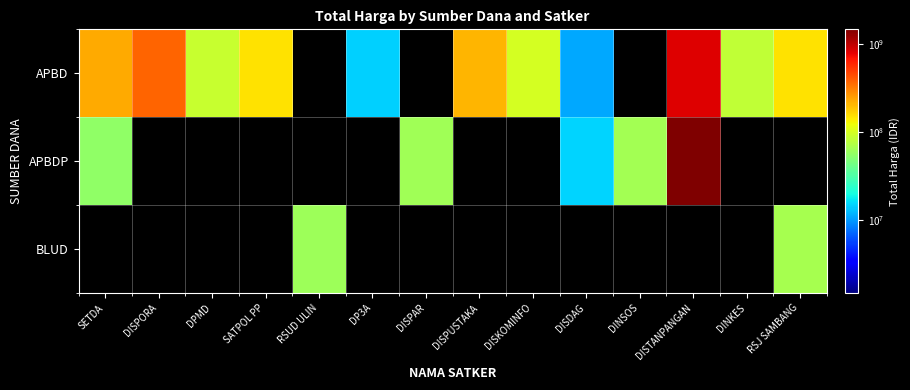

Rank the series at DISPAR from lowest to highest value.

APBD, BLUD, APBDP